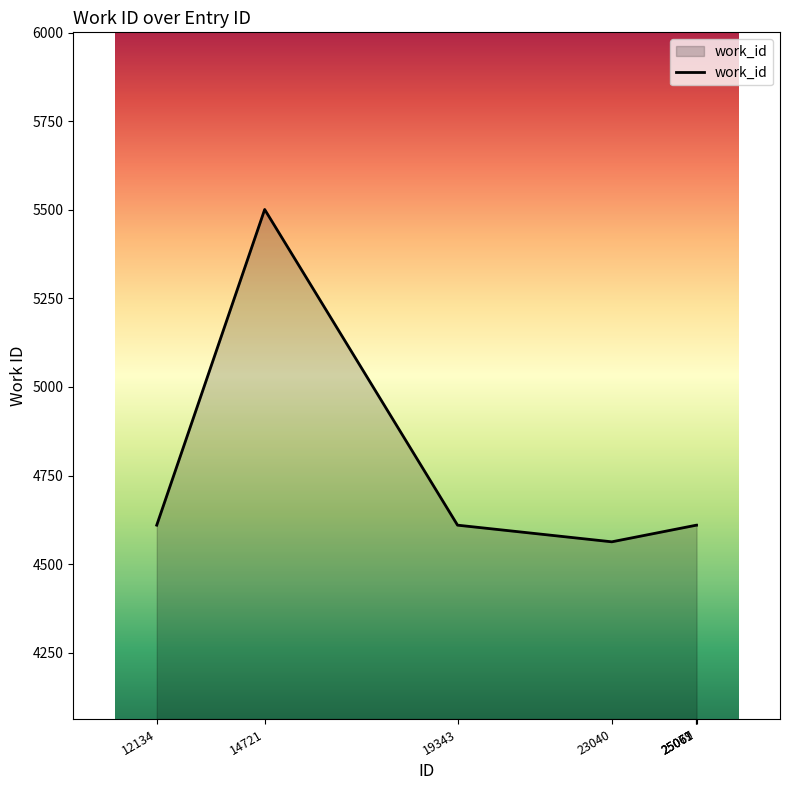

What is the smallest value displayed?

4563